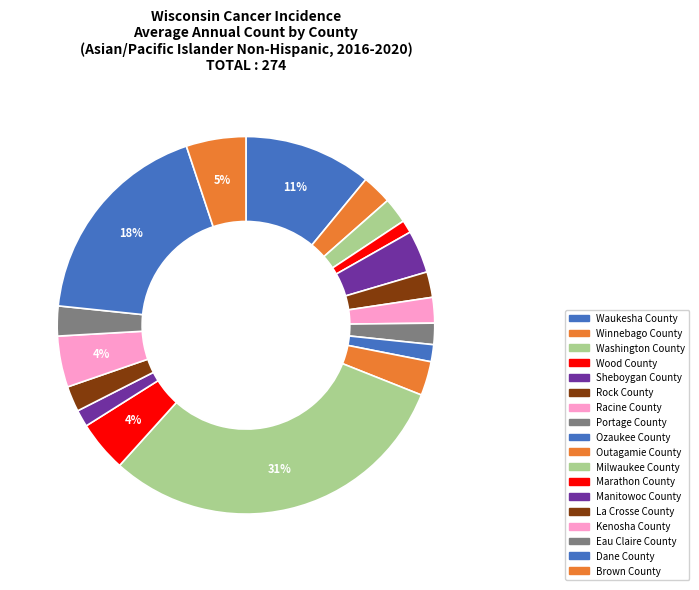

Approximately how many times larger is the value at Racine County compared to Outagamie County?

0.8